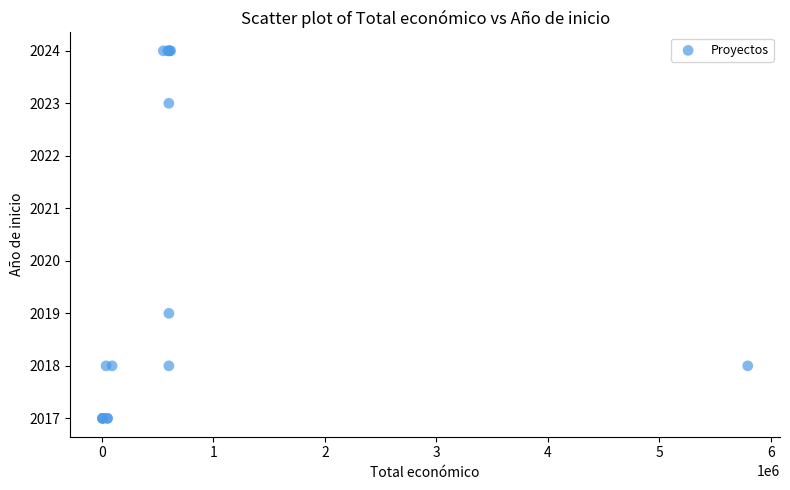

What Y value in the scatter plot is closest to 2020?

2019